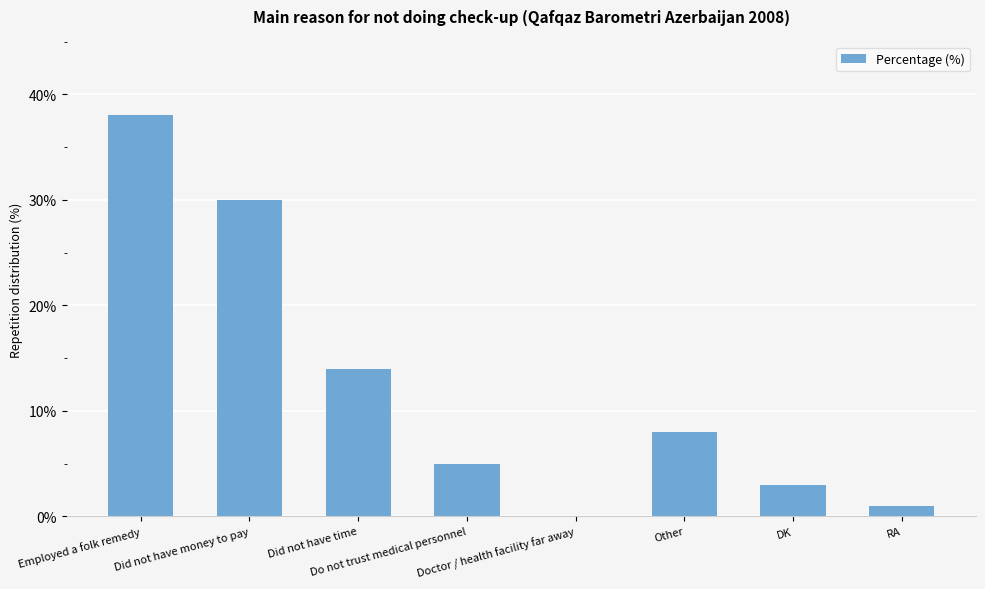

What is the sum of all values?

99